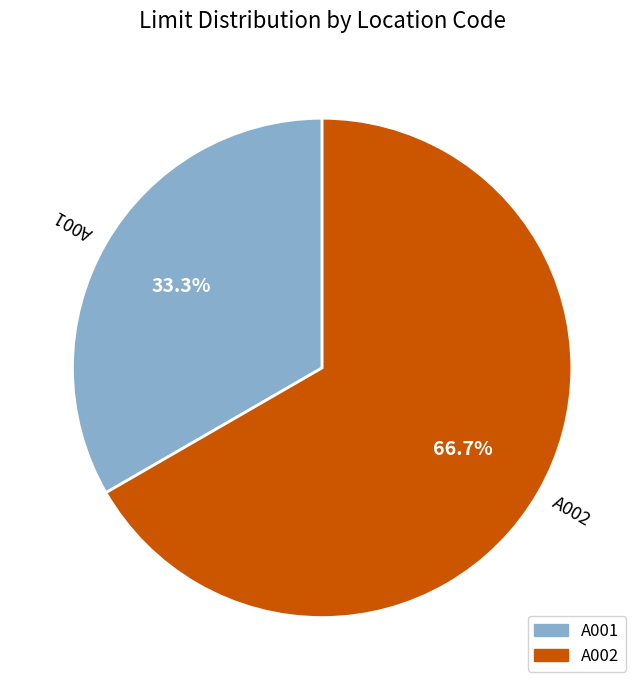

Between A001 and A002, which is larger?

A002